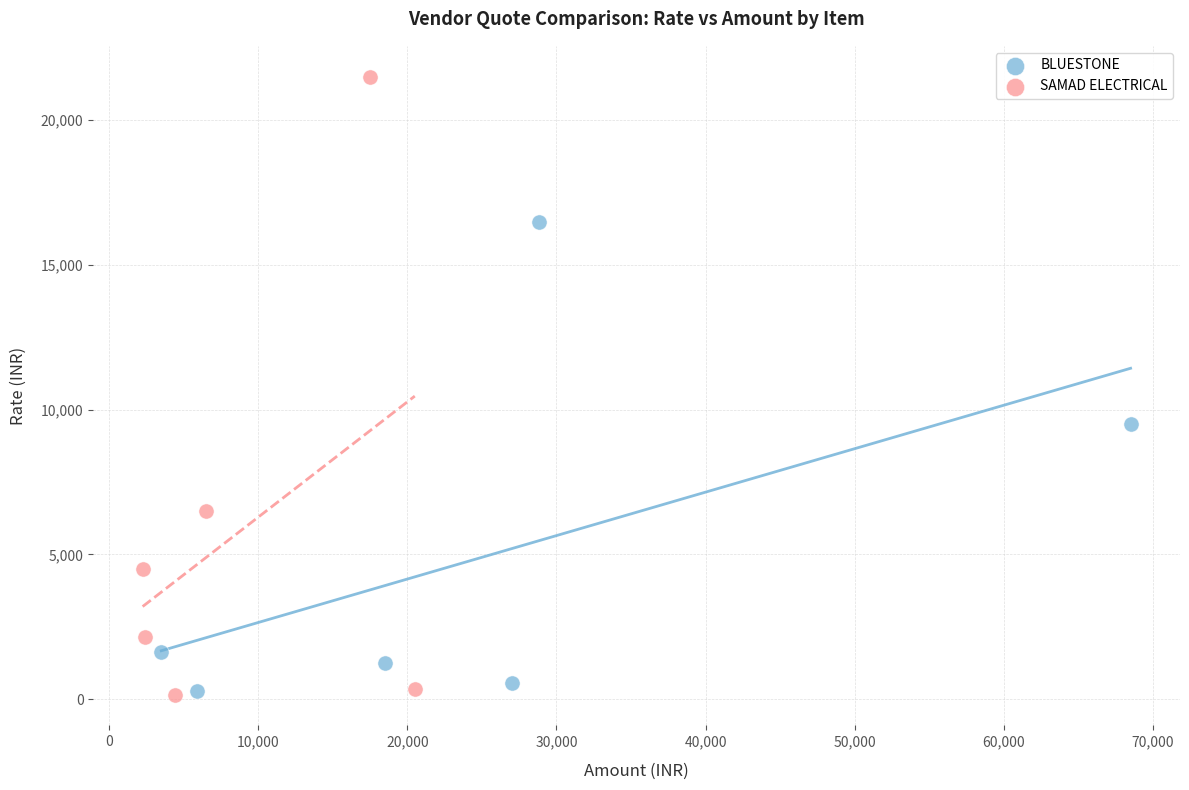

Which series has the widest spread of Y values?

SAMAD ELECTRICAL